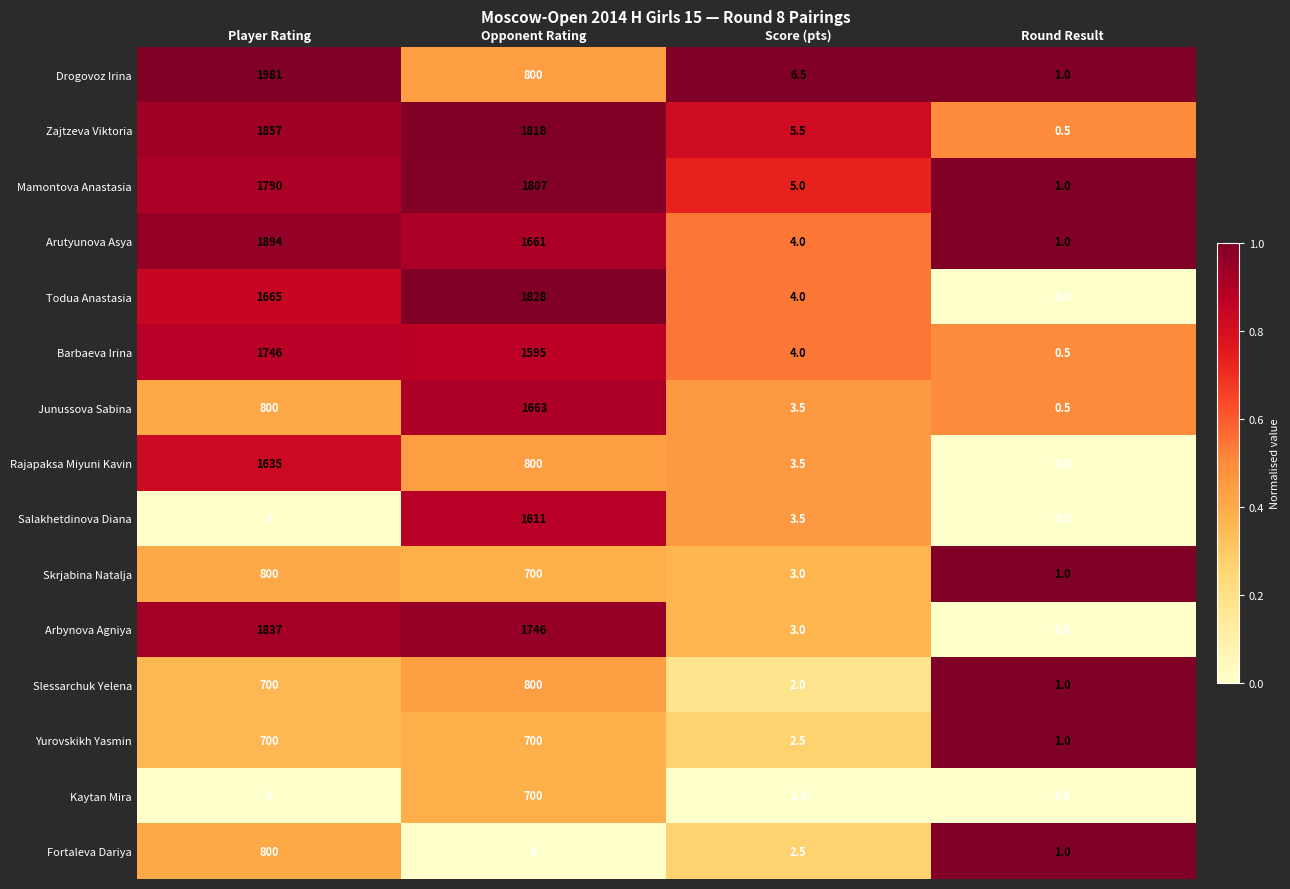

What is the average value of the Arutyunova Asya series?

890.0